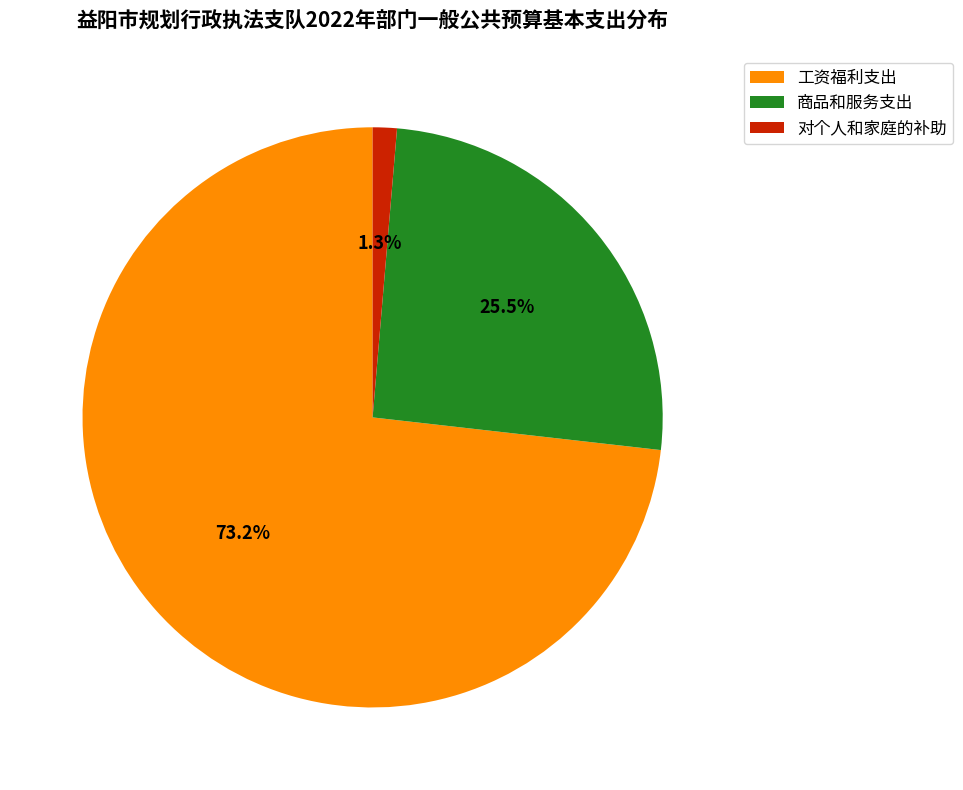

Between 商品和服务支出 and 对个人和家庭的补助, which is larger?

商品和服务支出